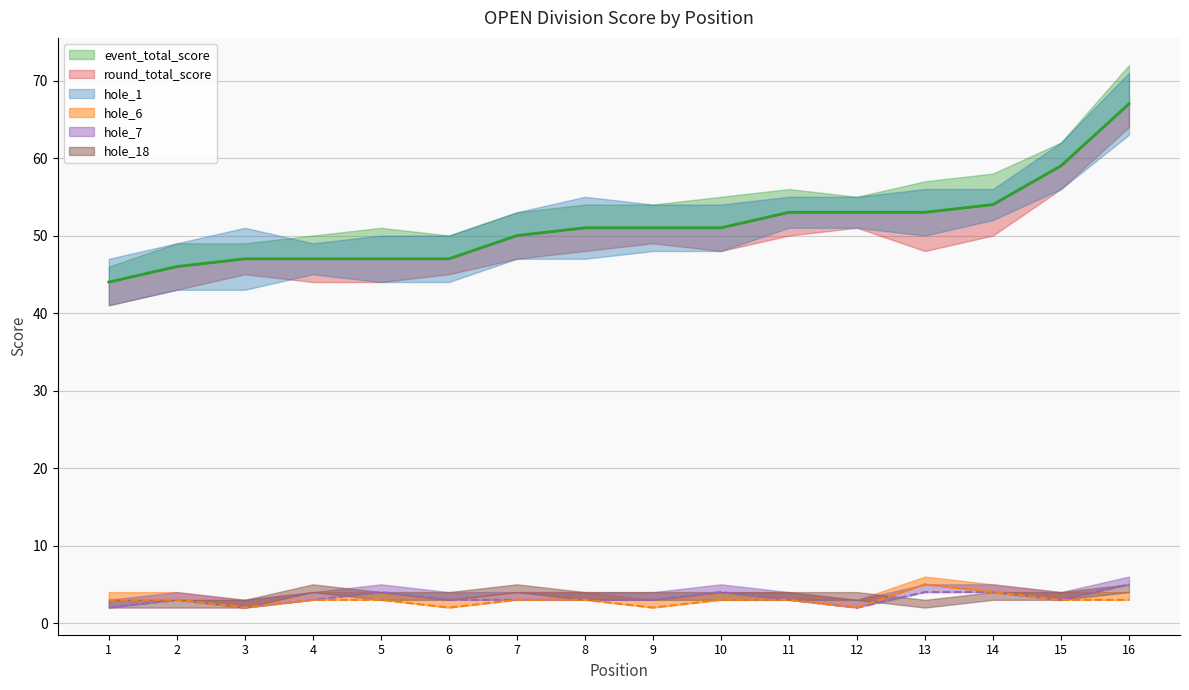

The value of event_total_score at 12 is 93. True or false?

False